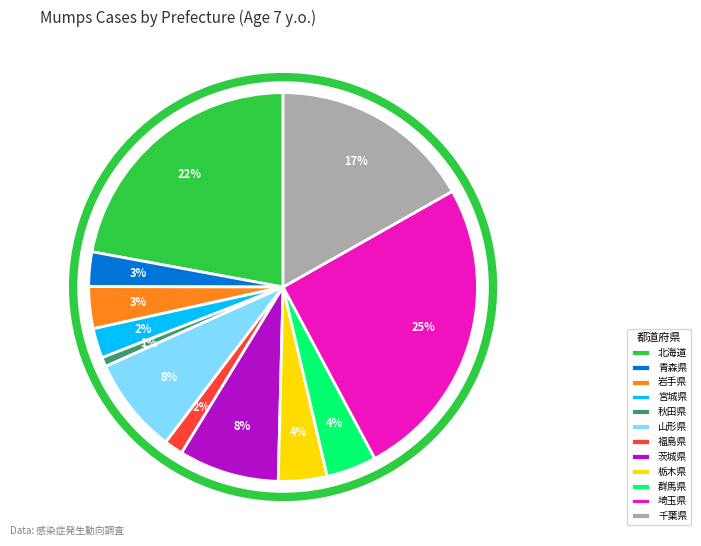

Which slice is the smallest?

秋田県